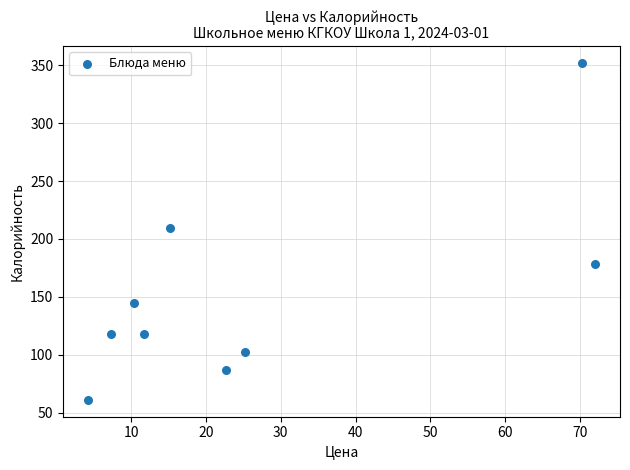

What is the average Y value?

152